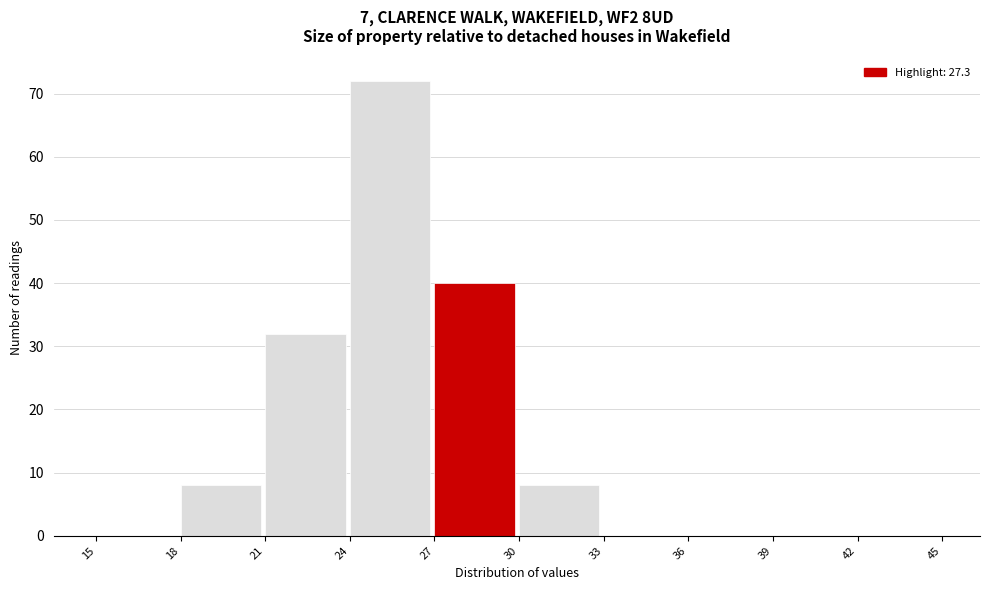

Which range on the x-axis has the tallest bar?

24 to 27